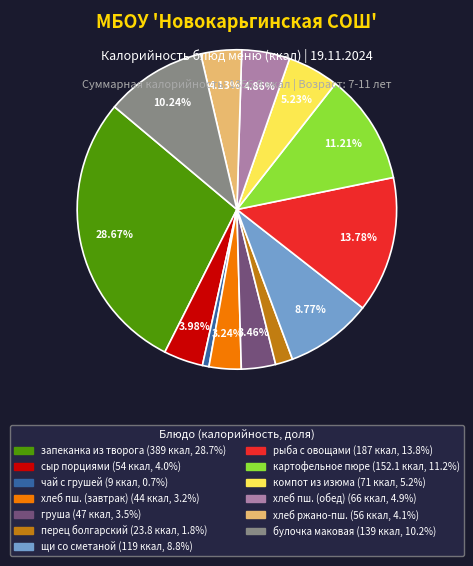

Is there any slice that represents more than half of the pie?

No